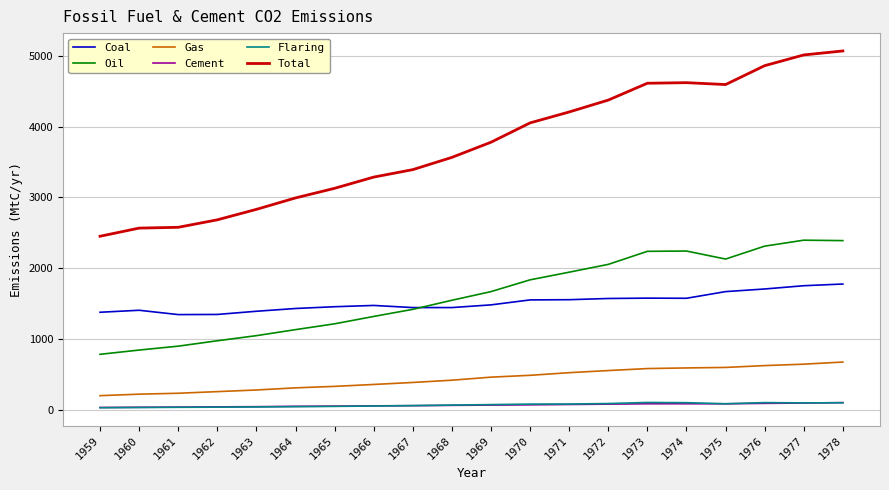

The Cement series shows 86.4 at 1972. True or false?

True